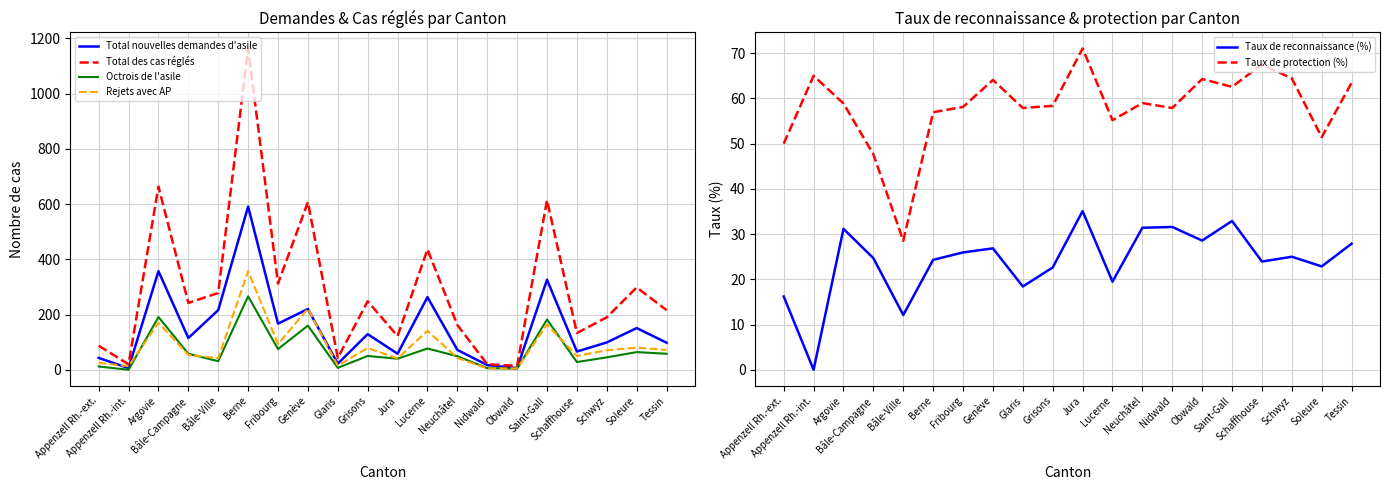

Where is the first local minimum for Taux de reconnaissance (%)?

Appenzell Rh.-int.